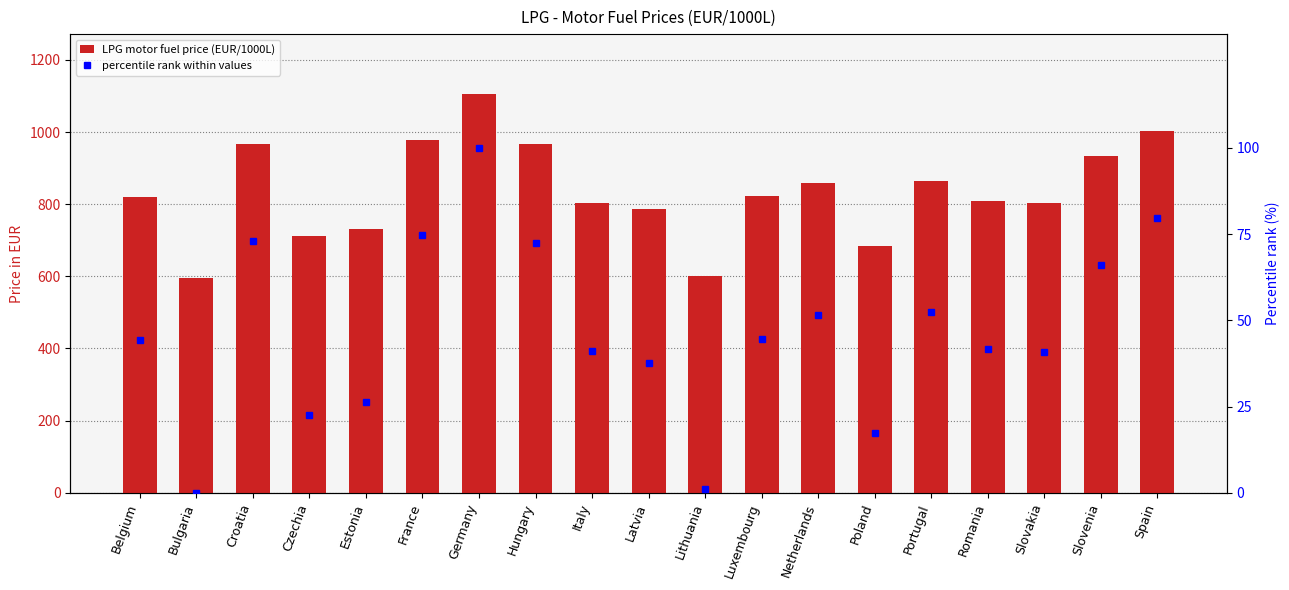

What value does the percentile rank within values series have at Hungary?

72.6